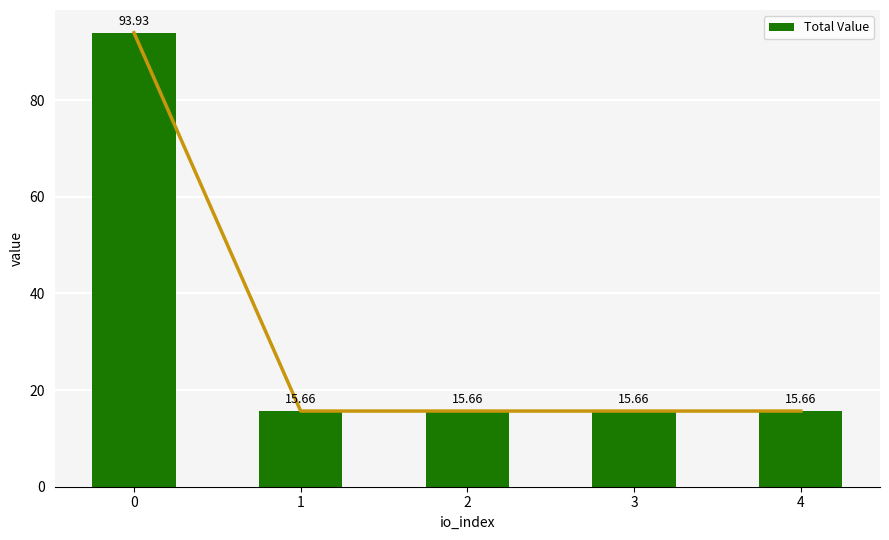

What is the greatest value displayed?

93.9